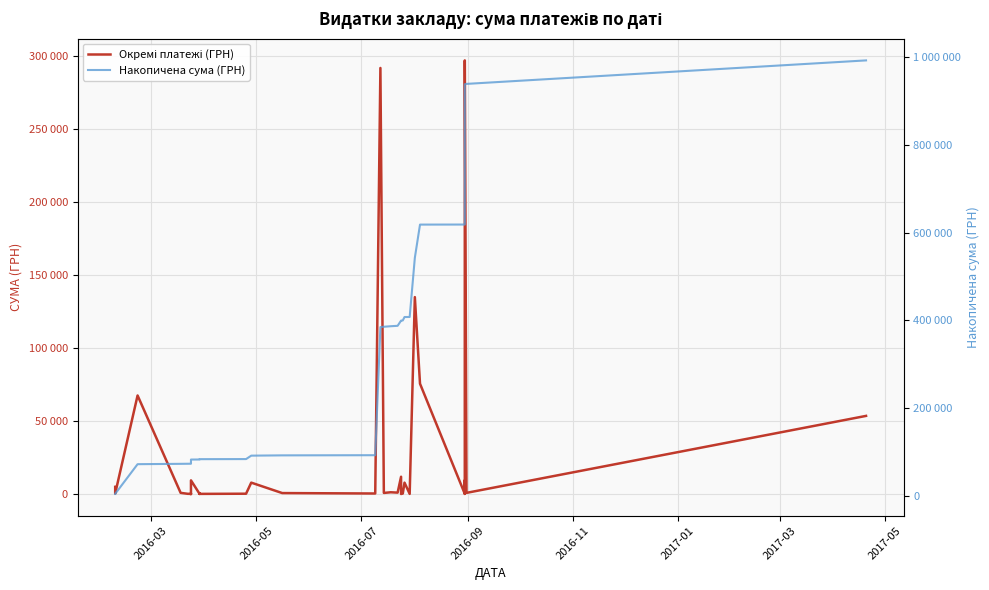

Count the number of categories in the chart.

40